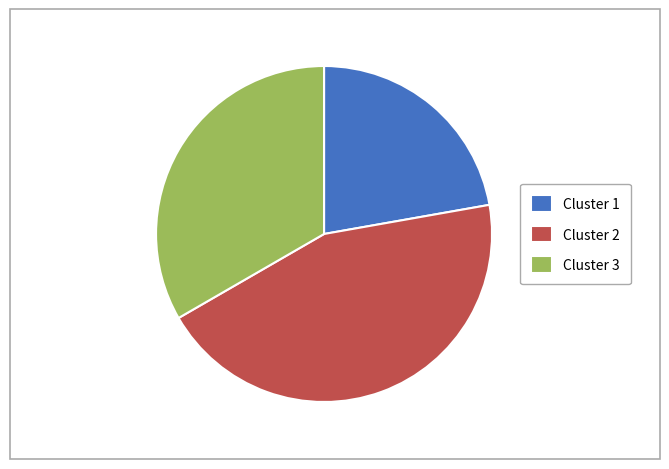

True or false: Cluster 3 accounts for 44% of the total.

False